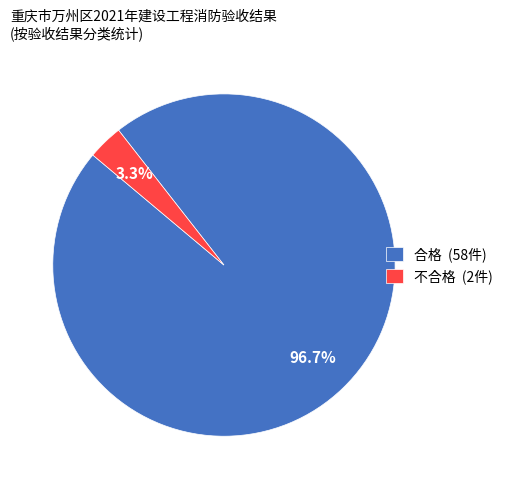

True or false: 不合格 accounts for 18% of the total.

False